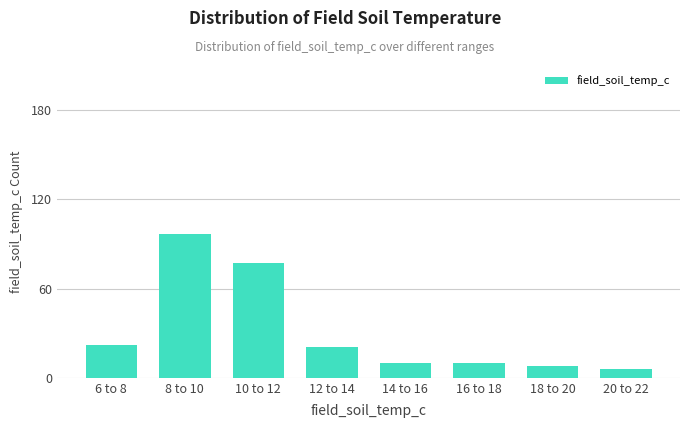

Reading right to left, extract all data points from this chart.

6	8	10	10	21	77	97	22